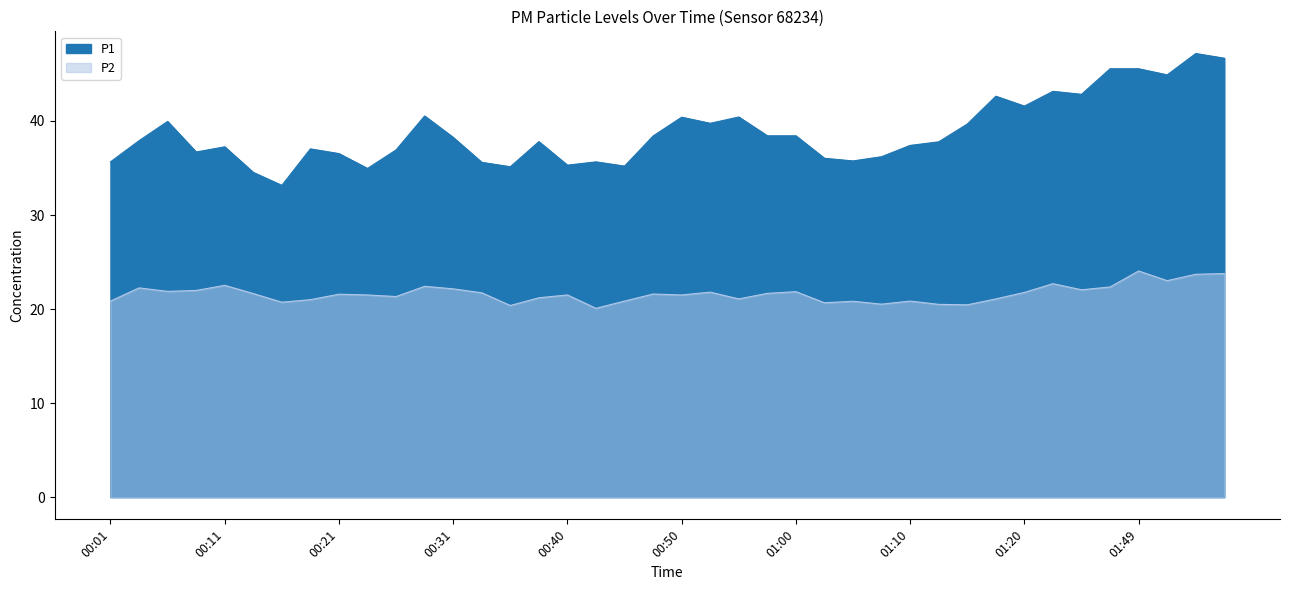

What is the sum of the P2 values at 00:36 and 00:48?

42.0